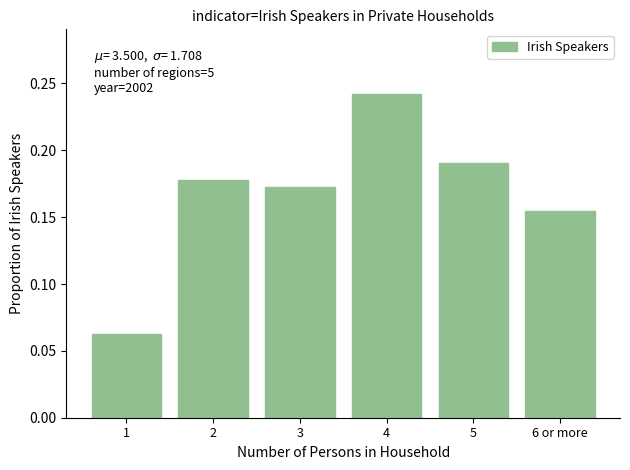

Are the bars horizontal?

No